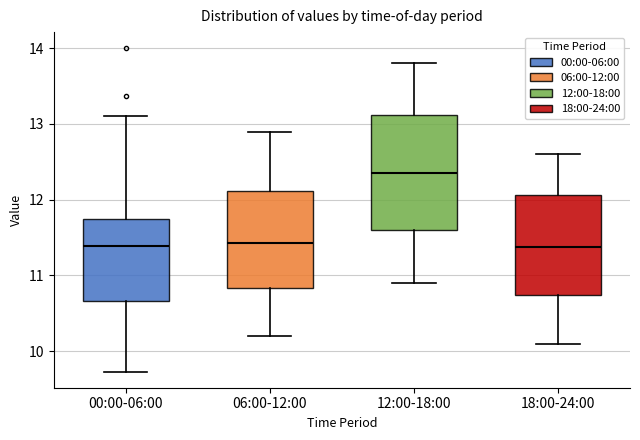

Where does the median line of the box for 12:00-18:00 sit on the y-axis? The values are not printed on the chart, so give them approximately, as read against the axis.

12.4